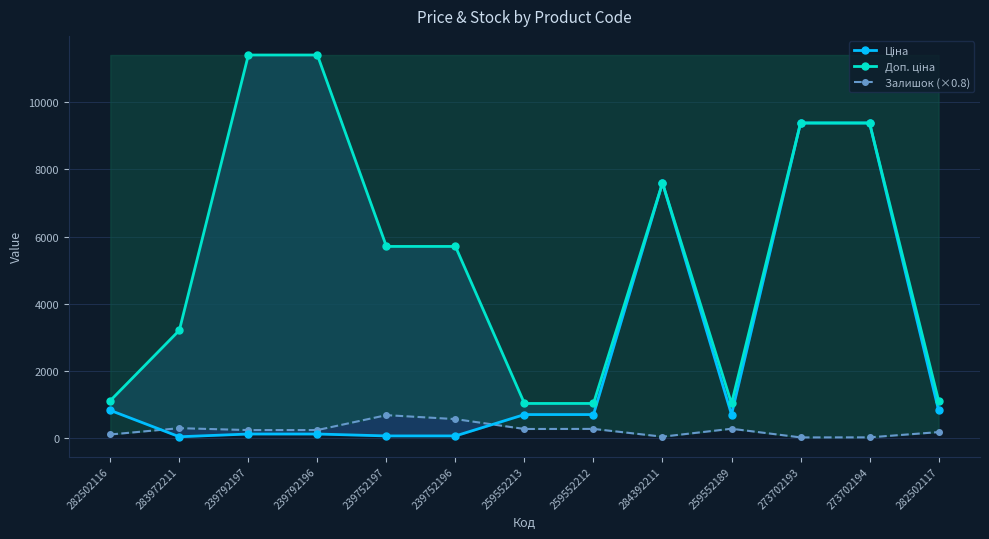

The Доп. ціна series shows 7596.5 at 284392211. True or false?

True